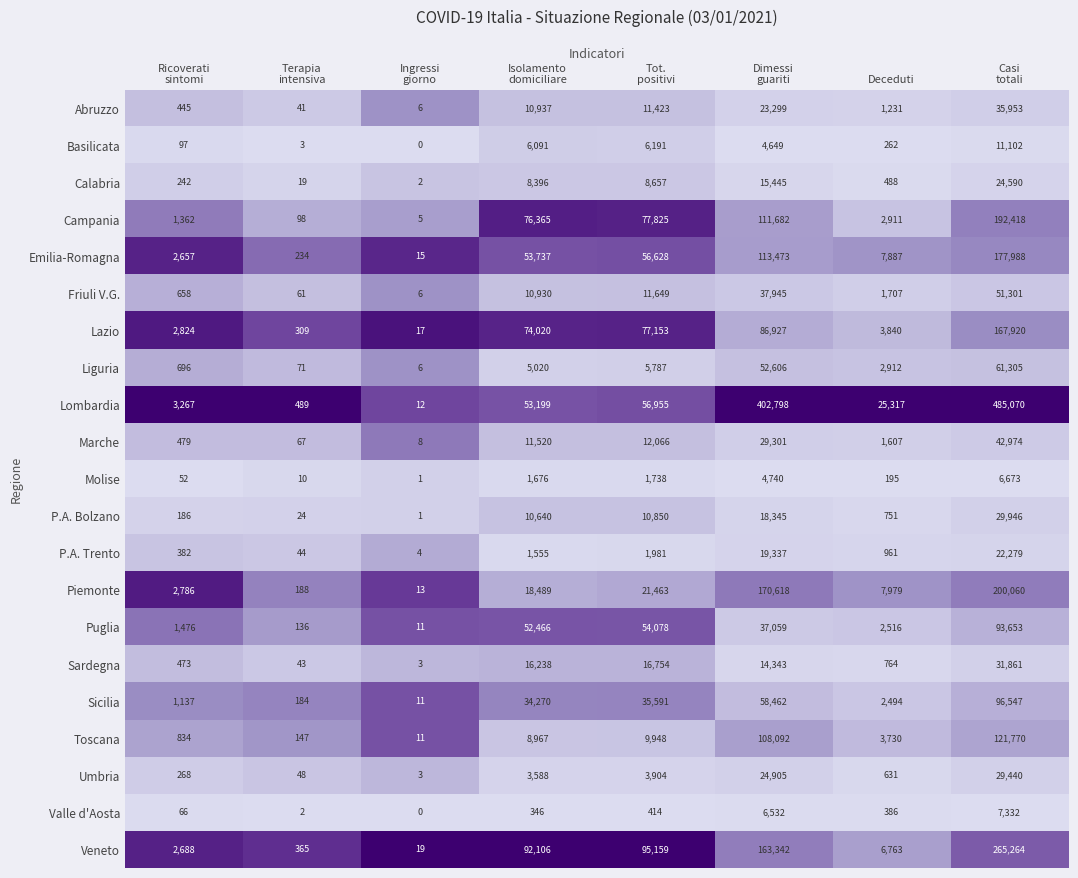

List the series in order of their peak value, lowest first.

Molise, Valle d'Aosta, Basilicata, P.A. Trento, Calabria, Umbria, P.A. Bolzano, Sardegna, Abruzzo, Marche, Friuli V.G., Liguria, Puglia, Sicilia, Toscana, Lazio, Emilia-Romagna, Campania, Piemonte, Veneto, Lombardia